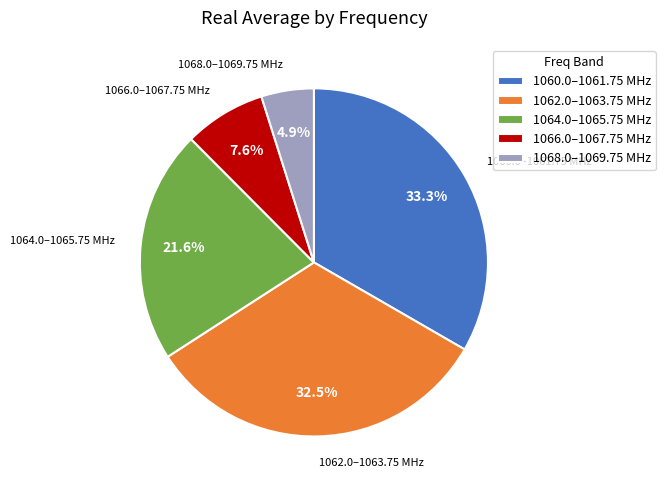

Count the number of slices in the pie.

5